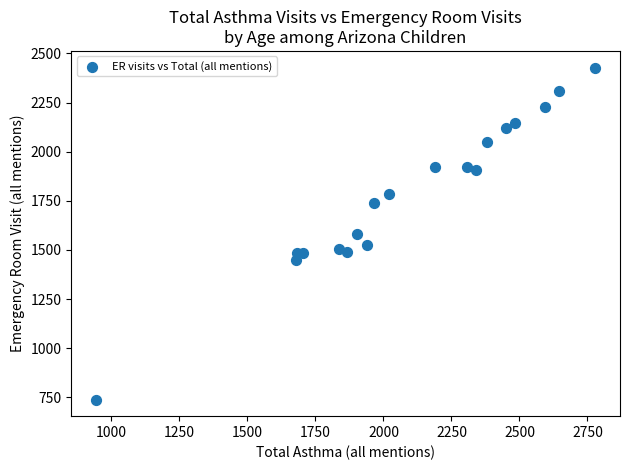

What is the range of X values (max minus min)?

1835